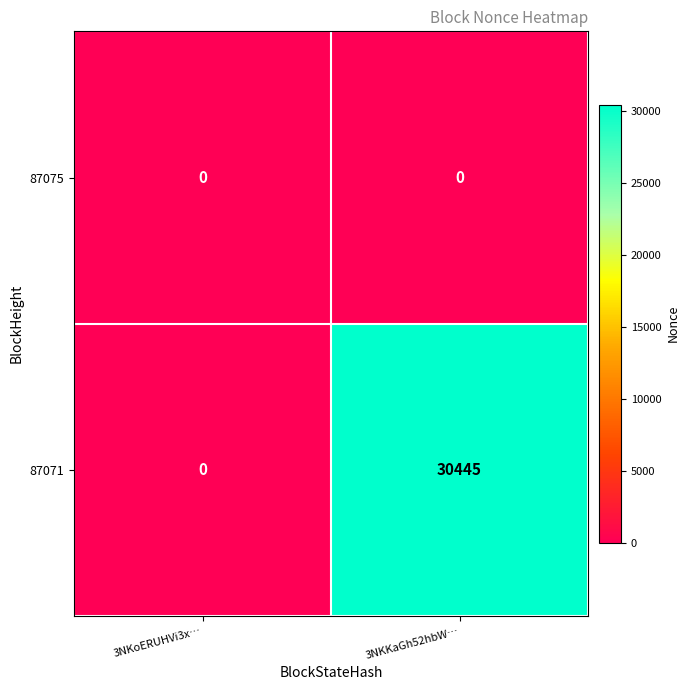

At which label is 87071 closest to 15222?

3NKoERUHVi3x…